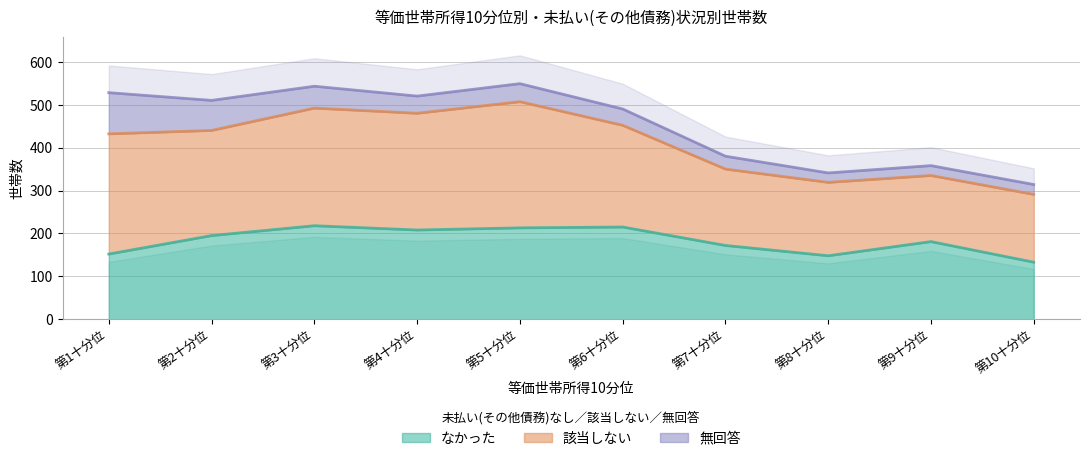

What is the total value across all series at 第1十分位?

528